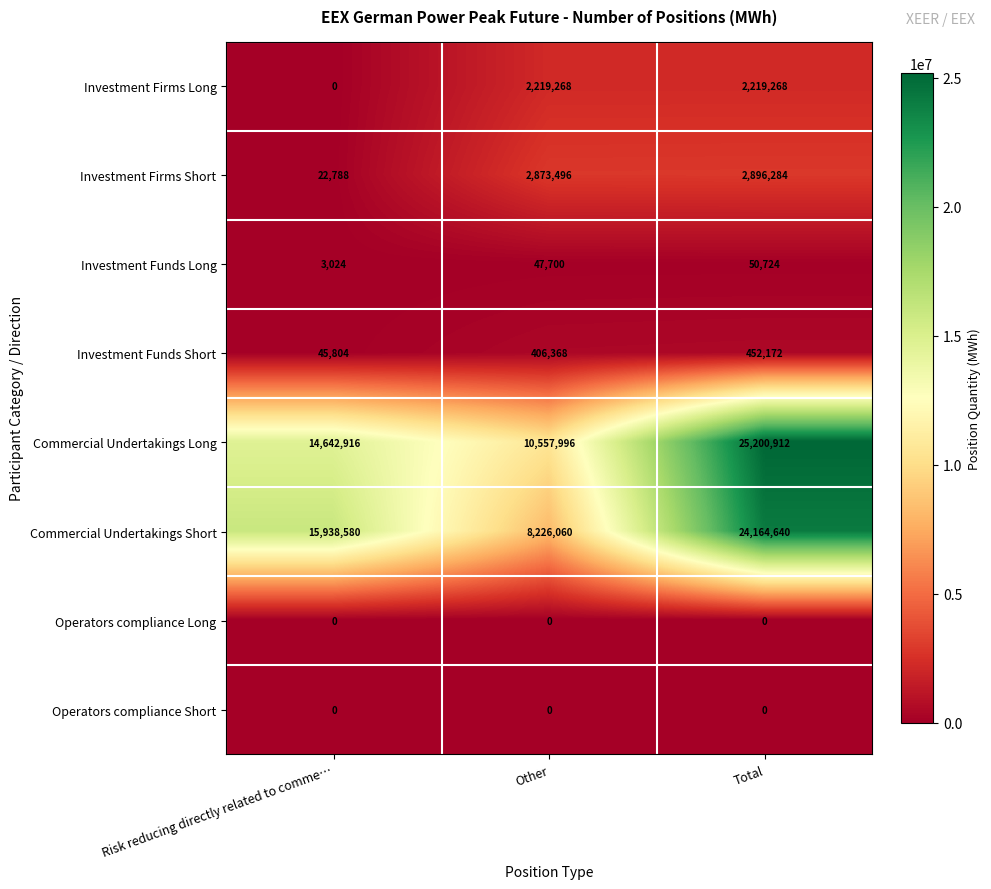

Reading left to right, what are all the values shown in this chart?

Investment Firms Long: Risk reducing directly related to comme…=0	Other=2219268	Total=2219268
Investment Firms Short: Risk reducing directly related to comme…=22788	Other=2873496	Total=2896284
Investment Funds Long: Risk reducing directly related to comme…=3024	Other=47700	Total=50724
Investment Funds Short: Risk reducing directly related to comme…=45804	Other=406368	Total=452172
Commercial Undertakings Long: Risk reducing directly related to comme…=14642916	Other=10557996	Total=25200912
Commercial Undertakings Short: Risk reducing directly related to comme…=15938580	Other=8226060	Total=24164640
Operators compliance Long: Risk reducing directly related to comme…=0	Other=0	Total=0
Operators compliance Short: Risk reducing directly related to comme…=0	Other=0	Total=0